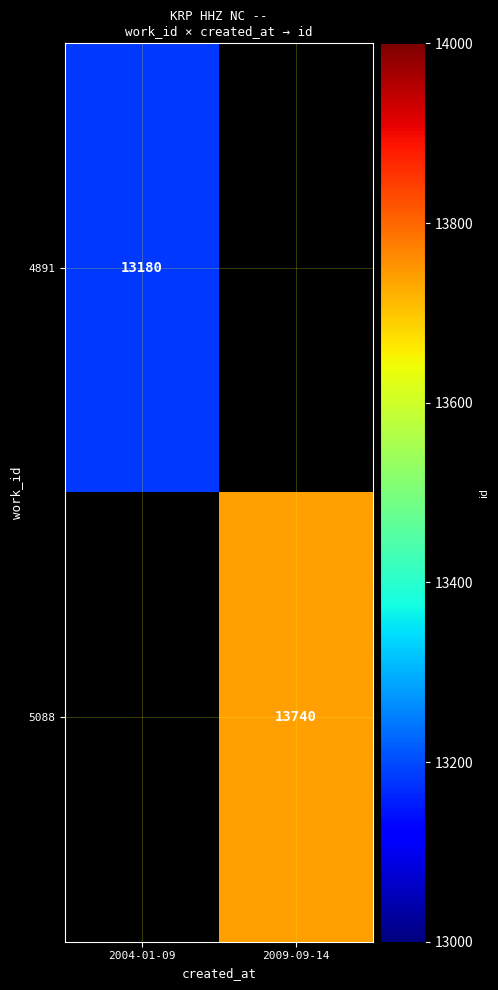

Is it true that 5088 equals 13740 at 2009-09-14?

True